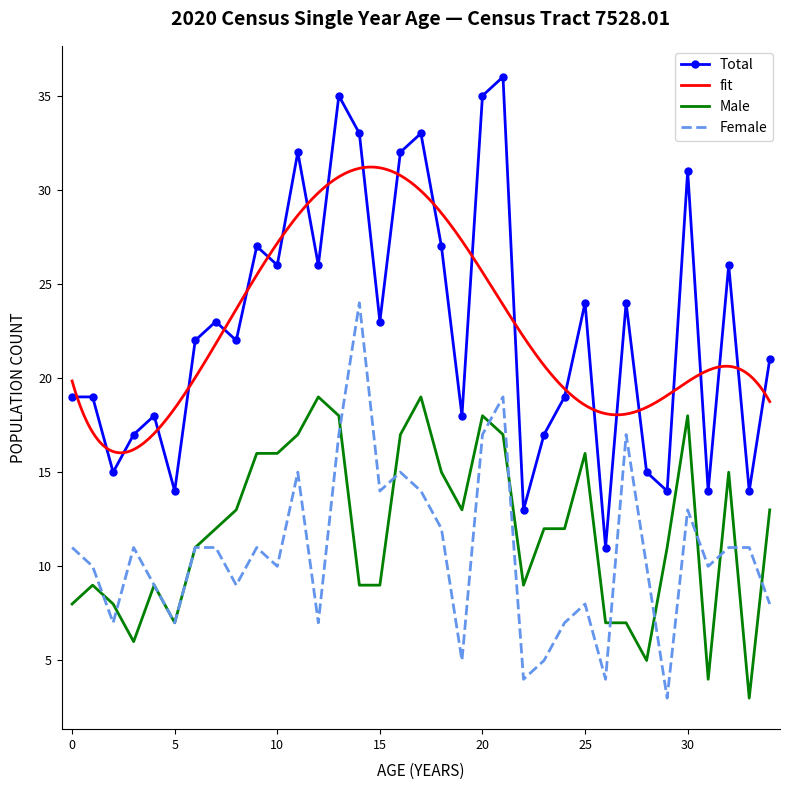

Between 27 and 3, which is larger?

27